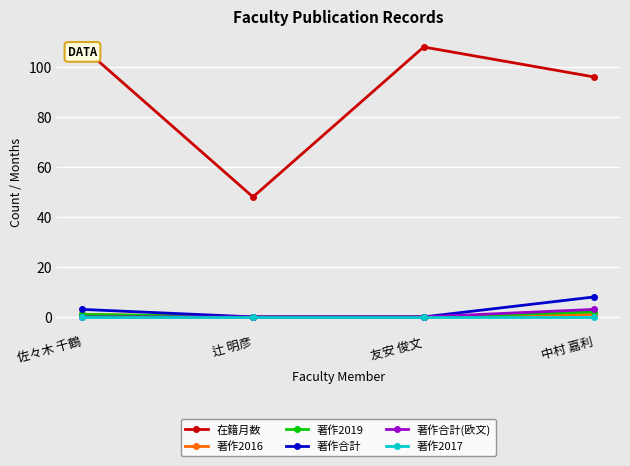

Rank the series at 辻 明彦 from highest to lowest value.

在籍月数, 著作2016, 著作2019, 著作合計, 著作合計(欧文), 著作2017